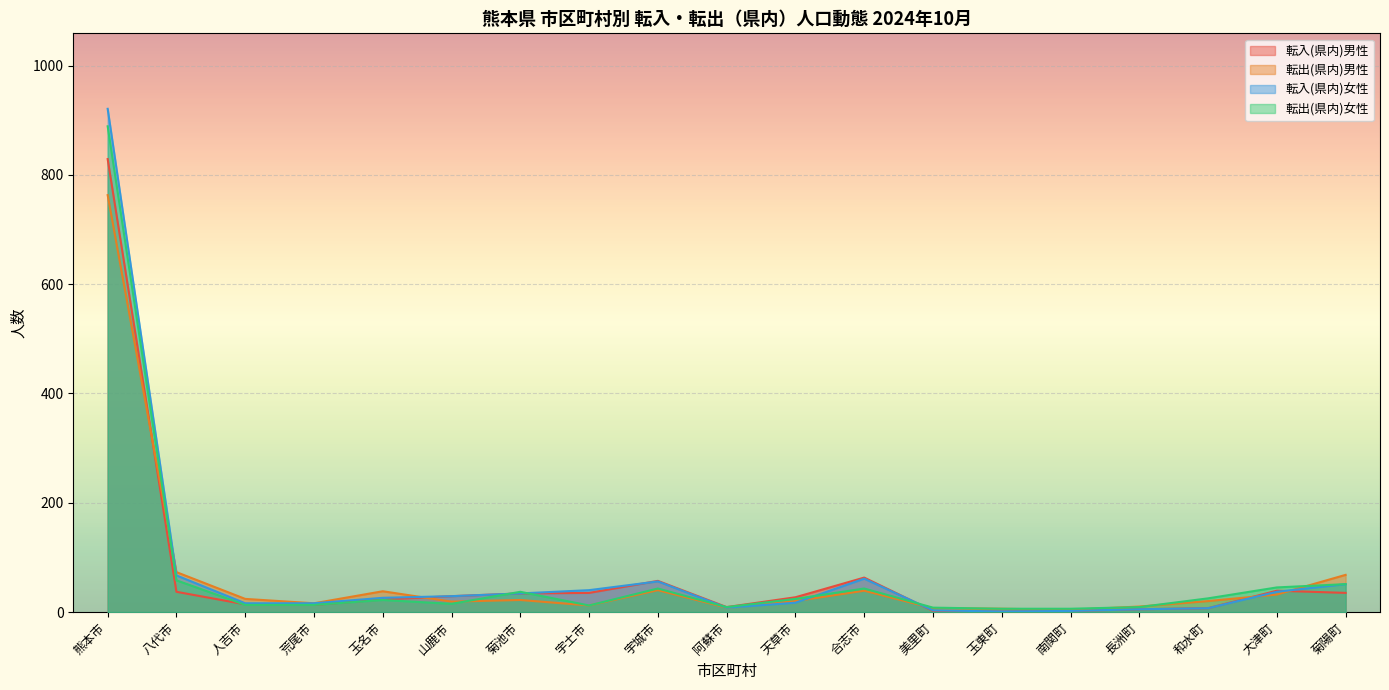

How many series are shown in this chart?

4